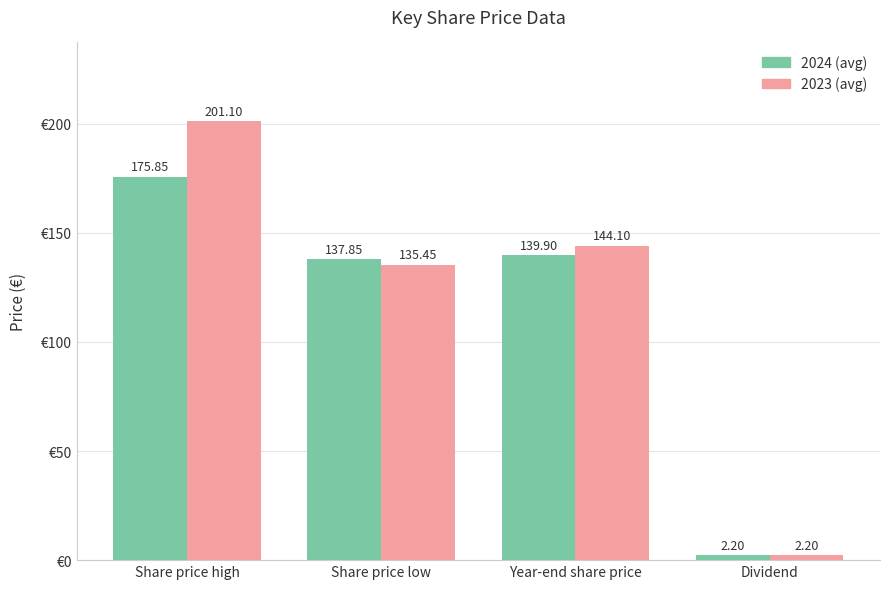

At which category is the sum across all series the highest?

Share price high